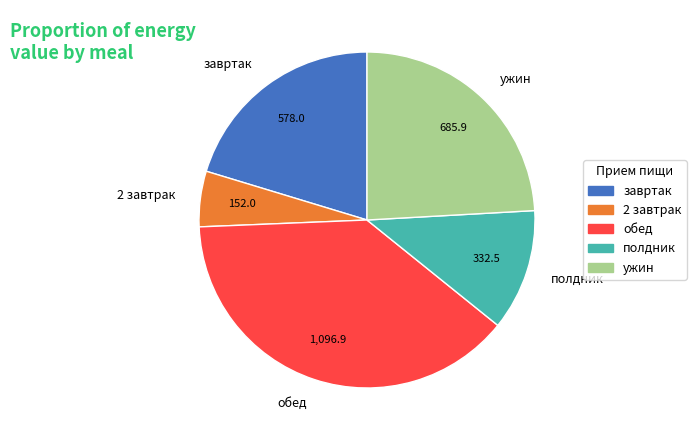

Which slice is the largest?

обед